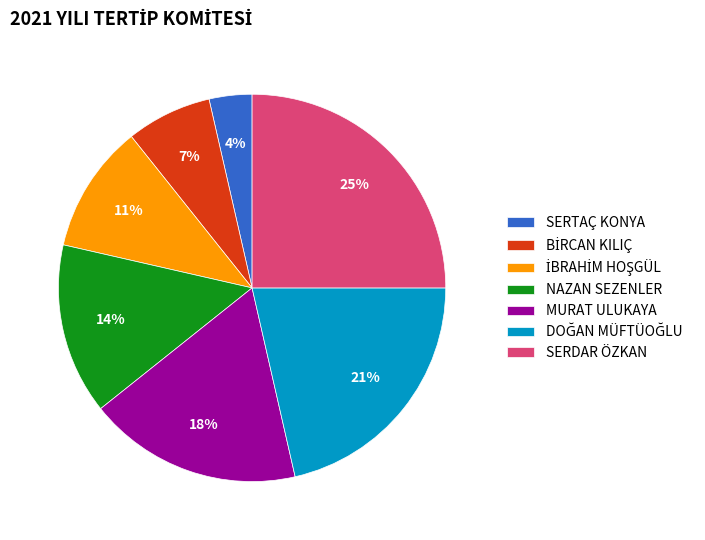

Does any single category account for the majority?

No